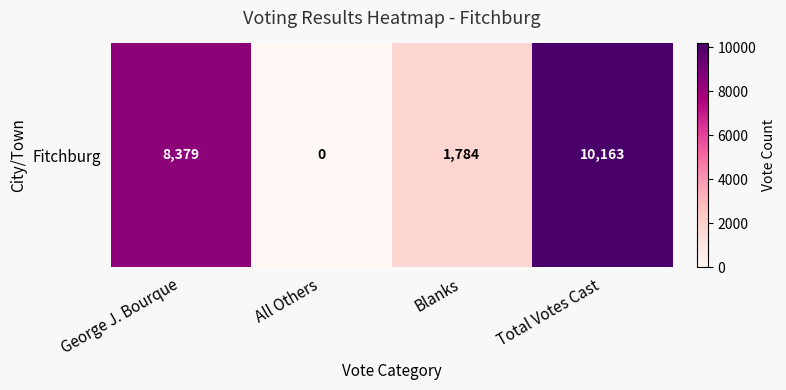

List the labels in order of value, smallest first.

All Others, Blanks, George J. Bourque, Total Votes Cast